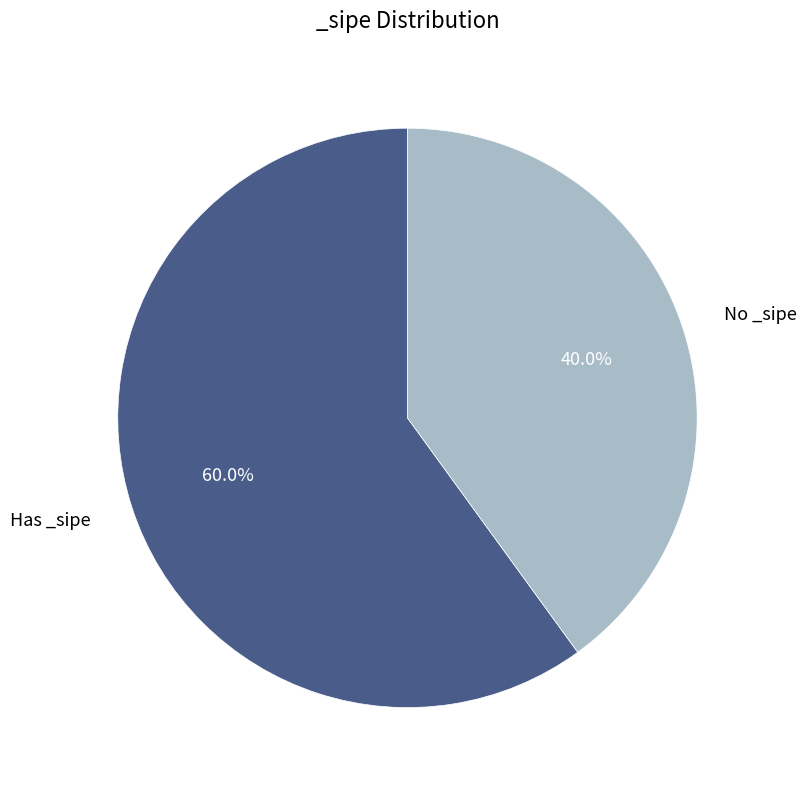

Is there any slice that represents more than half of the pie?

Yes